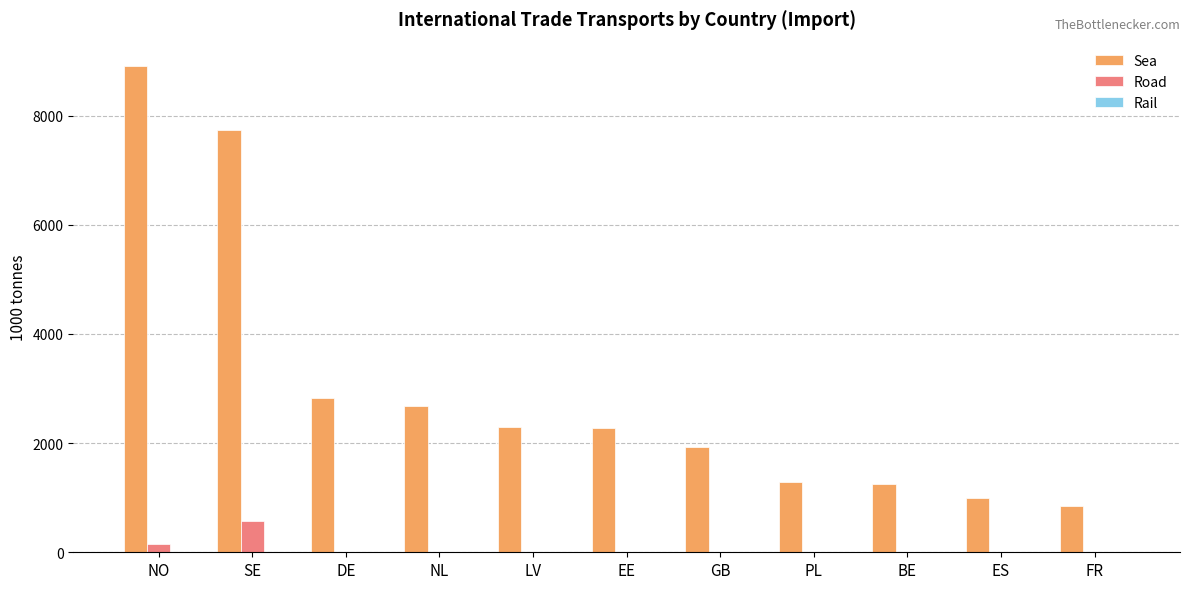

Between SE and ES, which series saw the biggest shift?

Sea